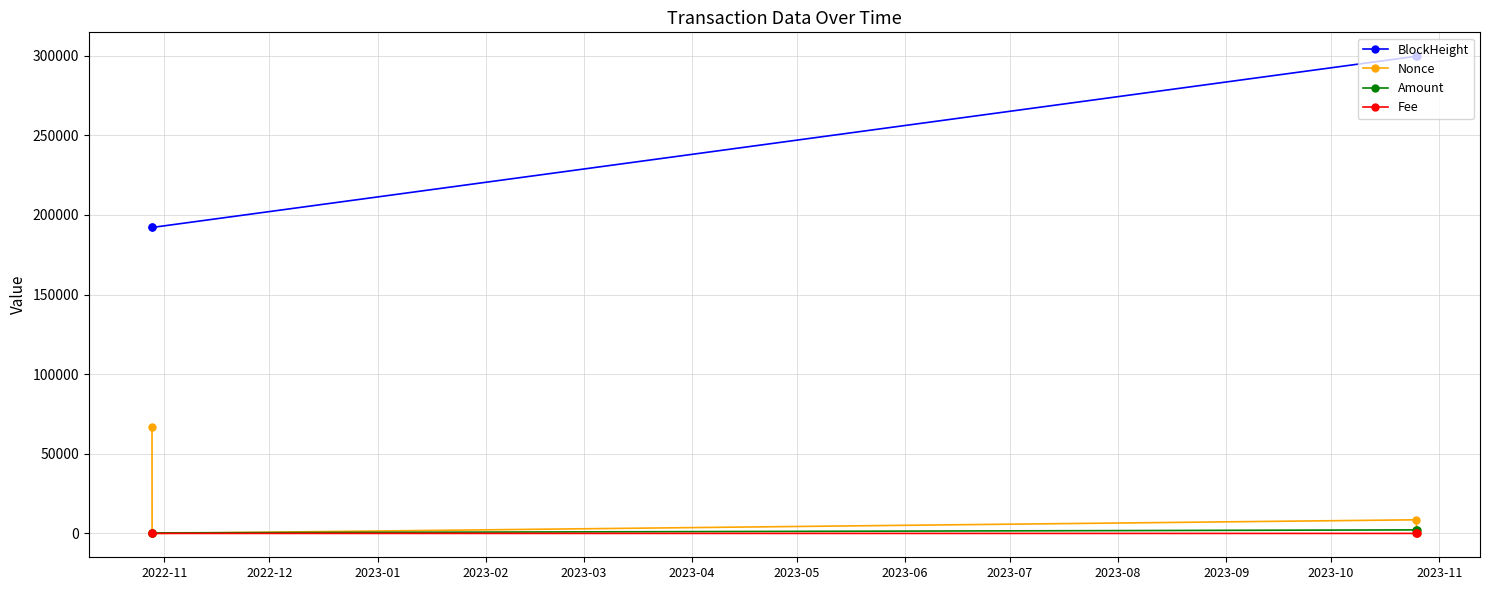

Which series has the largest total across all categories?

BlockHeight